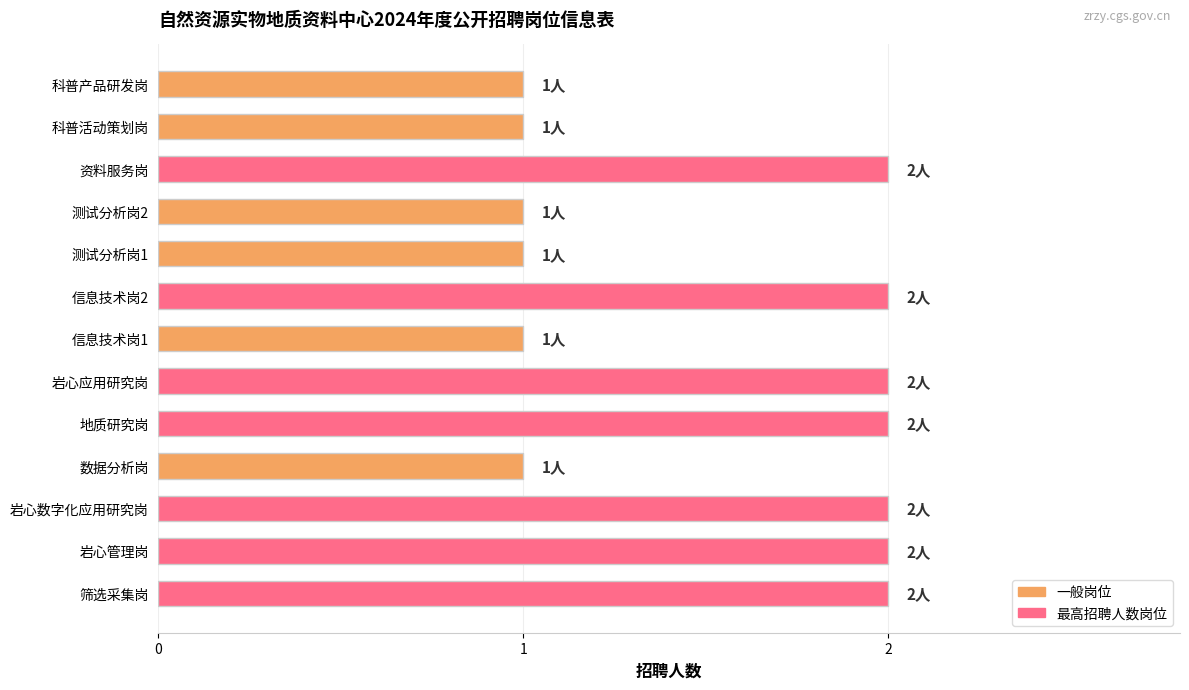

What is the average value?

2